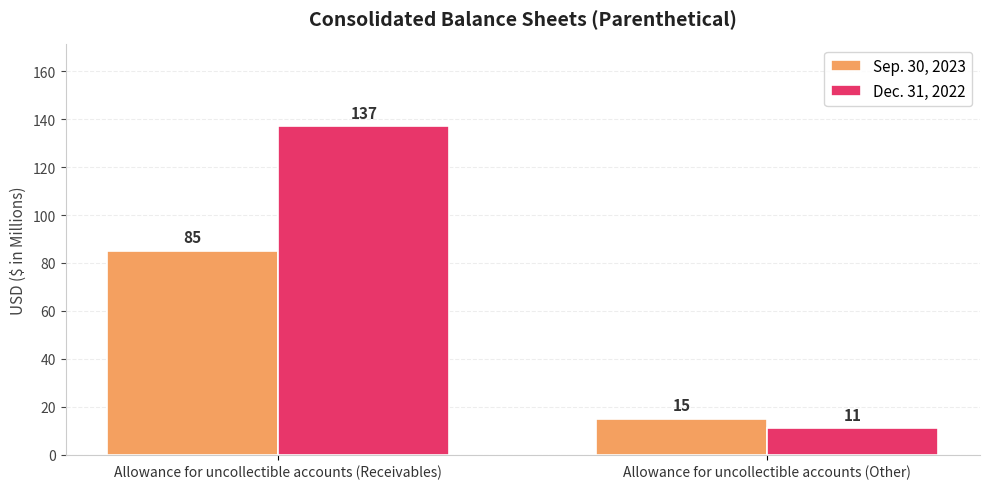

Count the number of categories in the chart.

2